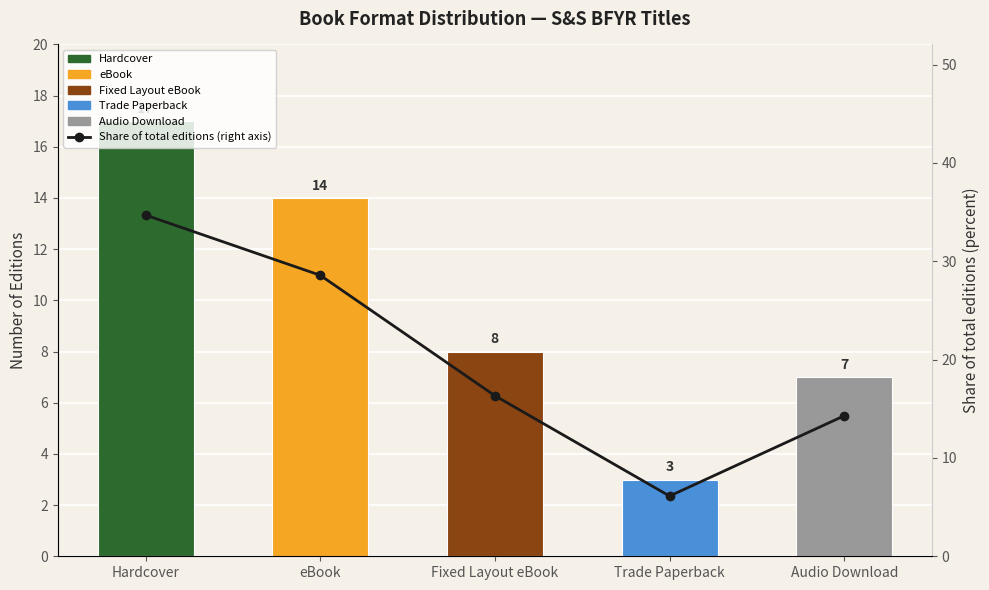

List the labels in order of value, smallest first.

Trade Paperback, Audio Download, Fixed Layout eBook, eBook, Hardcover